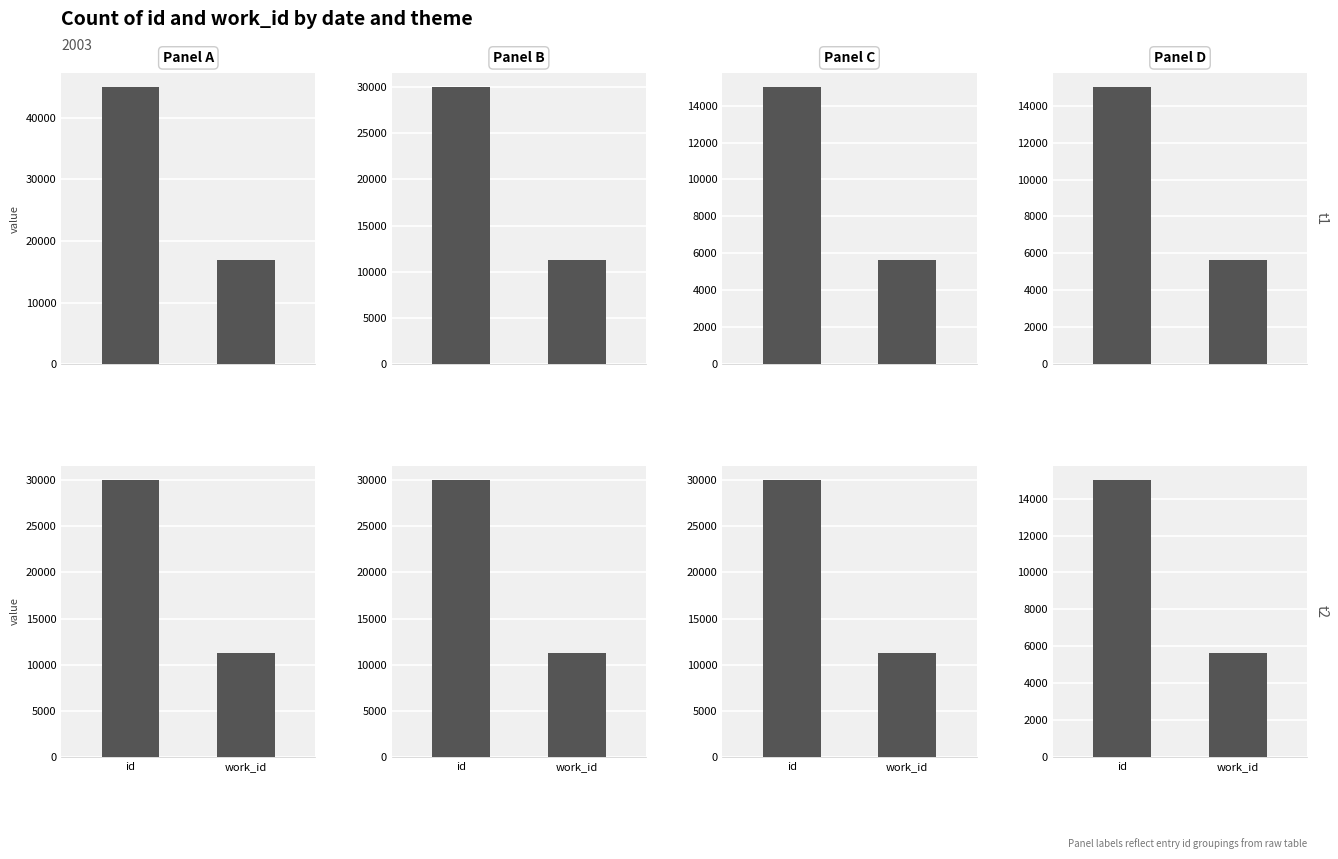

What is the average value of the Panel D series?

10318